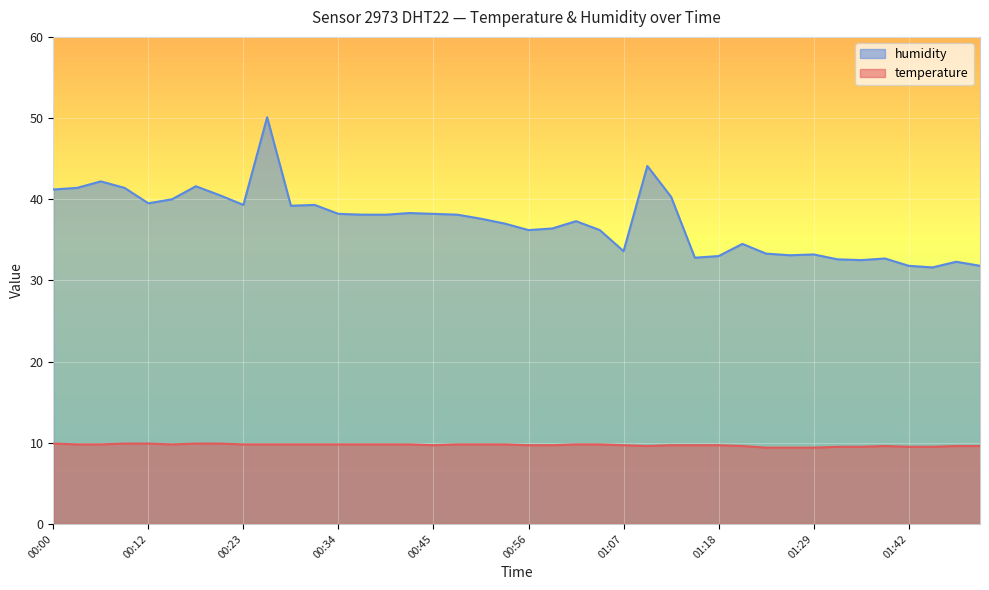

Rank the series at 01:12 from lowest to highest value.

temperature, humidity